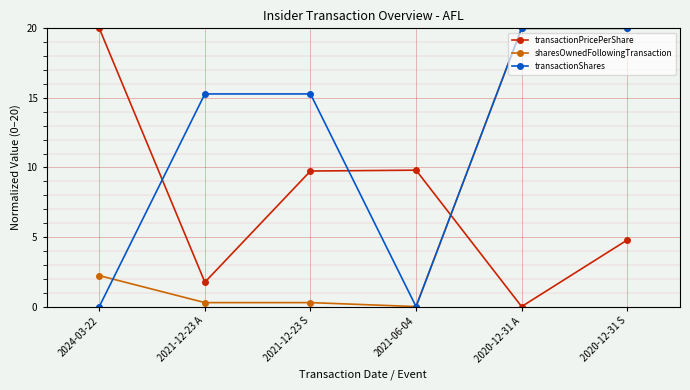

Where does the transactionPricePerShare series first go above 9?

2024-03-22